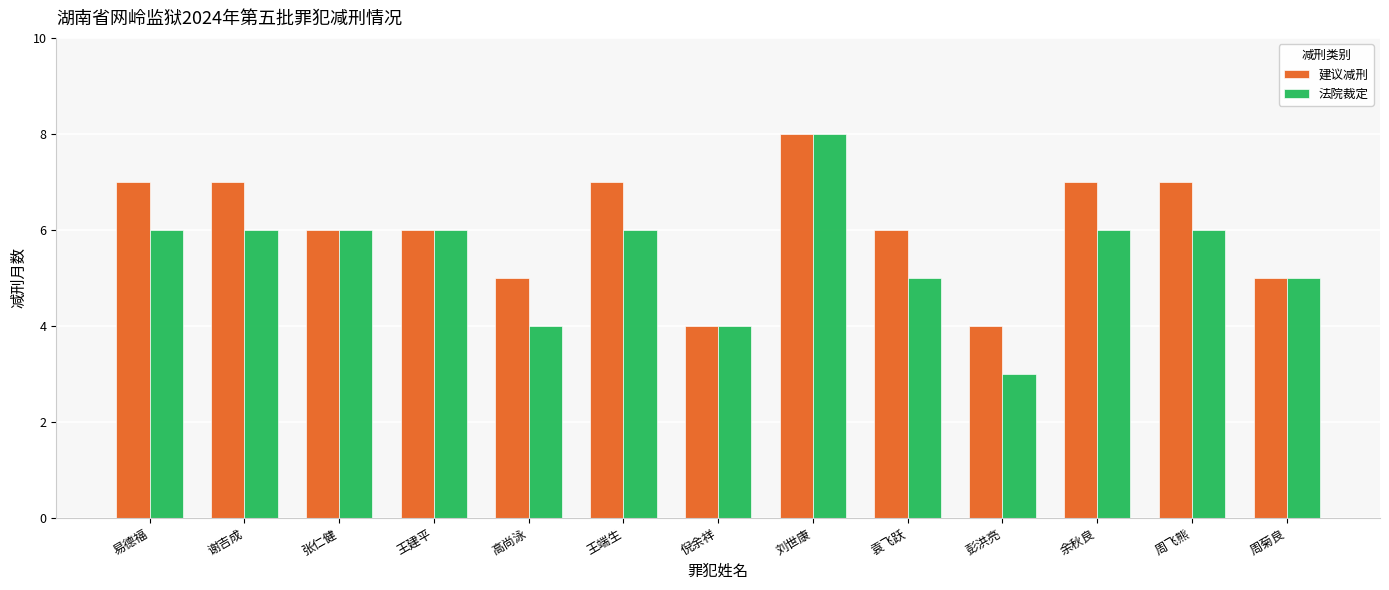

At which category is the sum across all series the highest?

刘世康